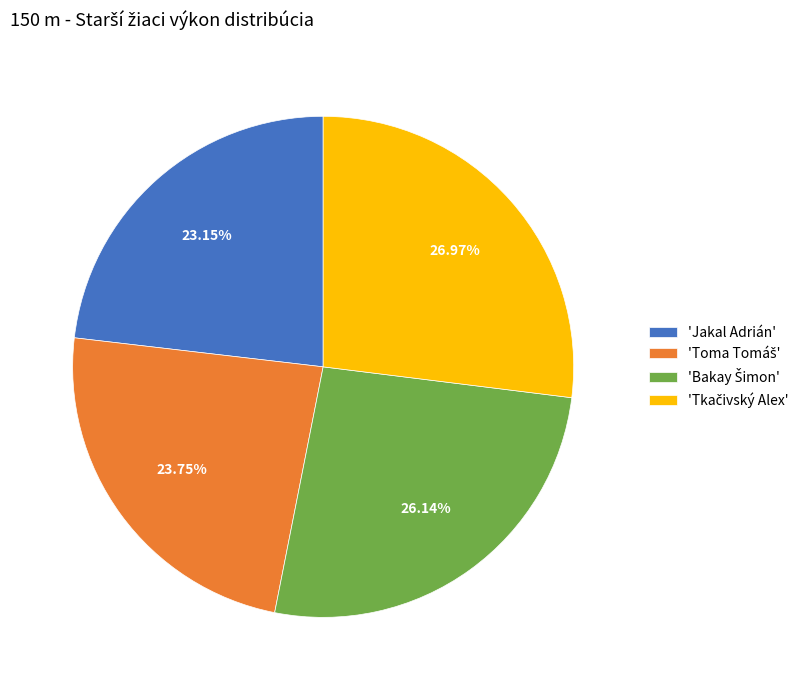

Which slice is the smallest?

'Jakal Adrián'